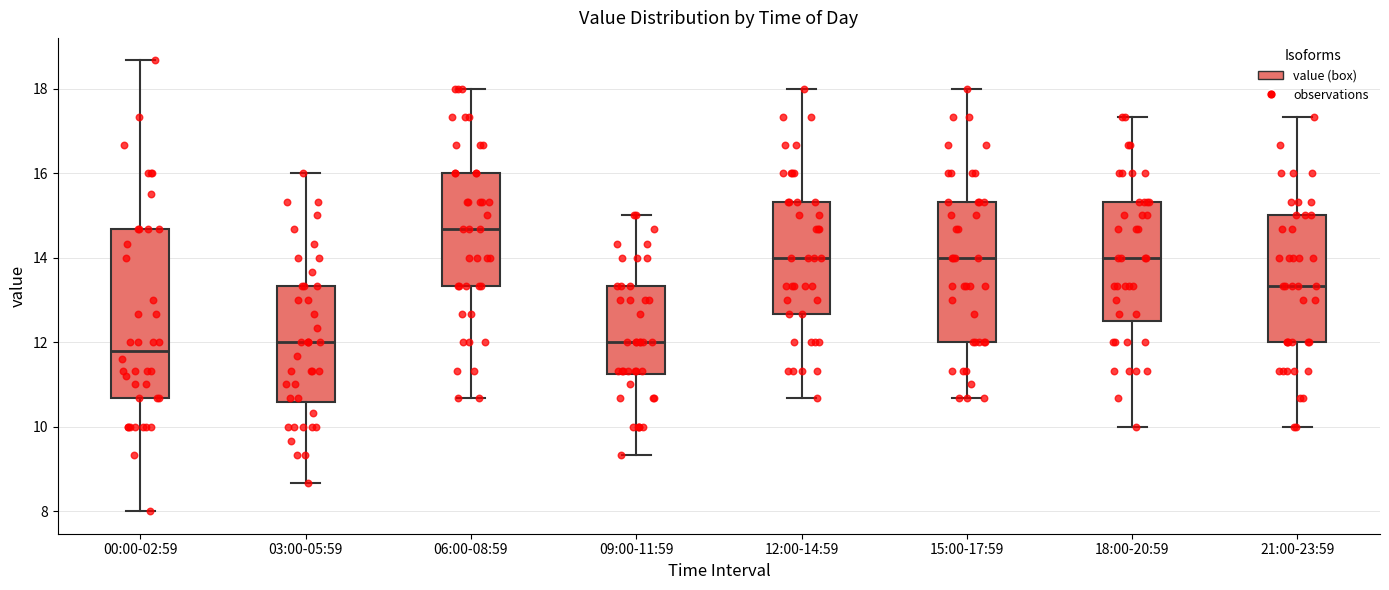

Which box is the tallest, from its lower edge to its upper edge?

00:00-02:59